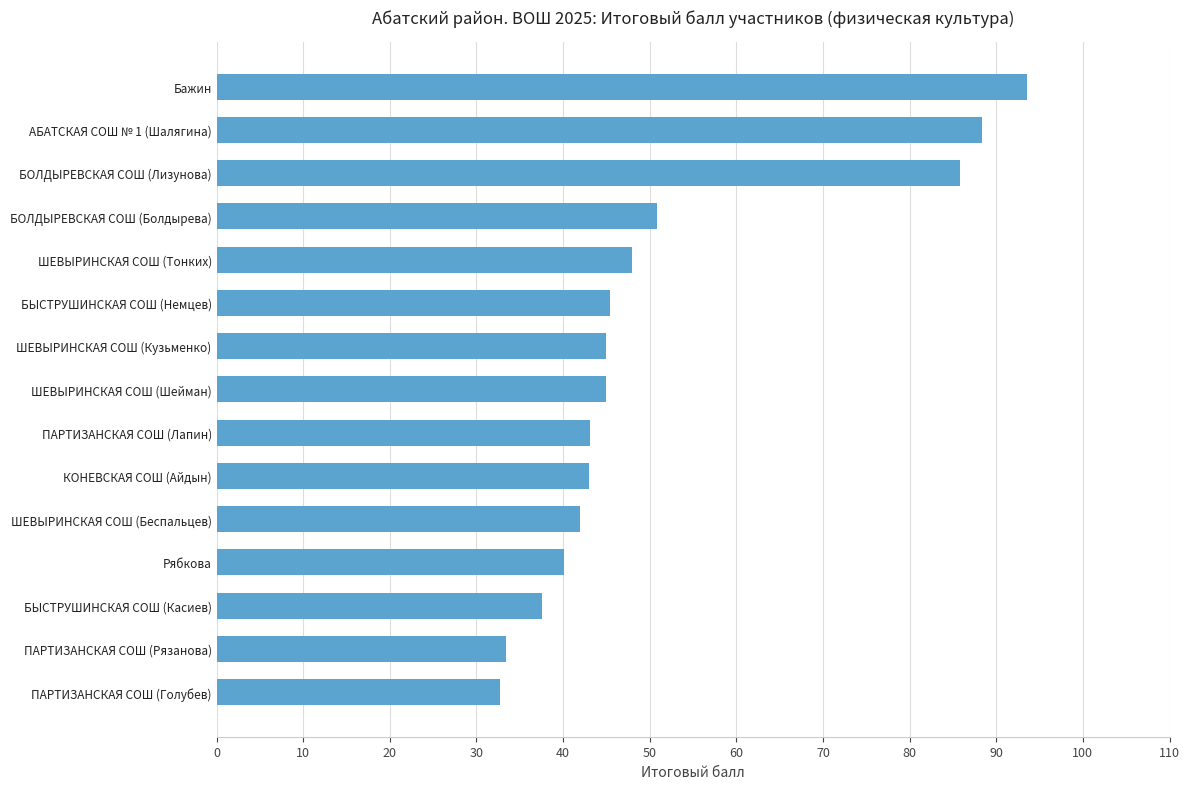

What is the average value?

51.6